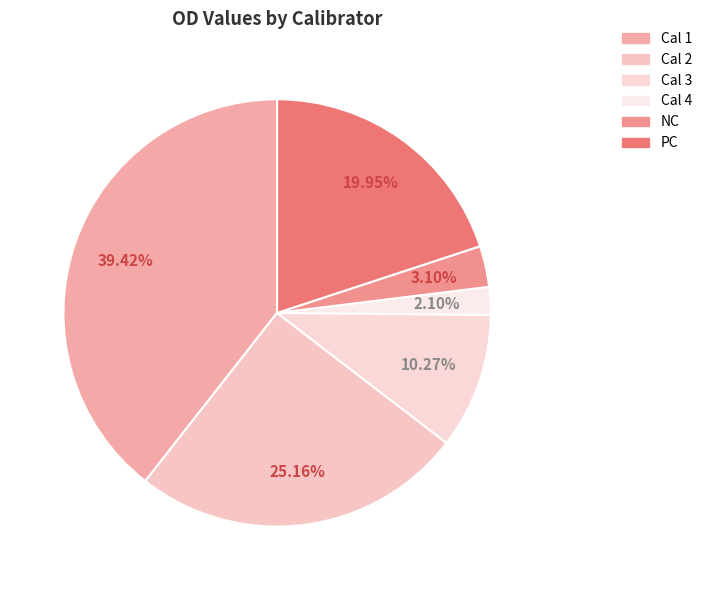

To the nearest percent, what is the difference between the largest and smallest slice percentages?

37%